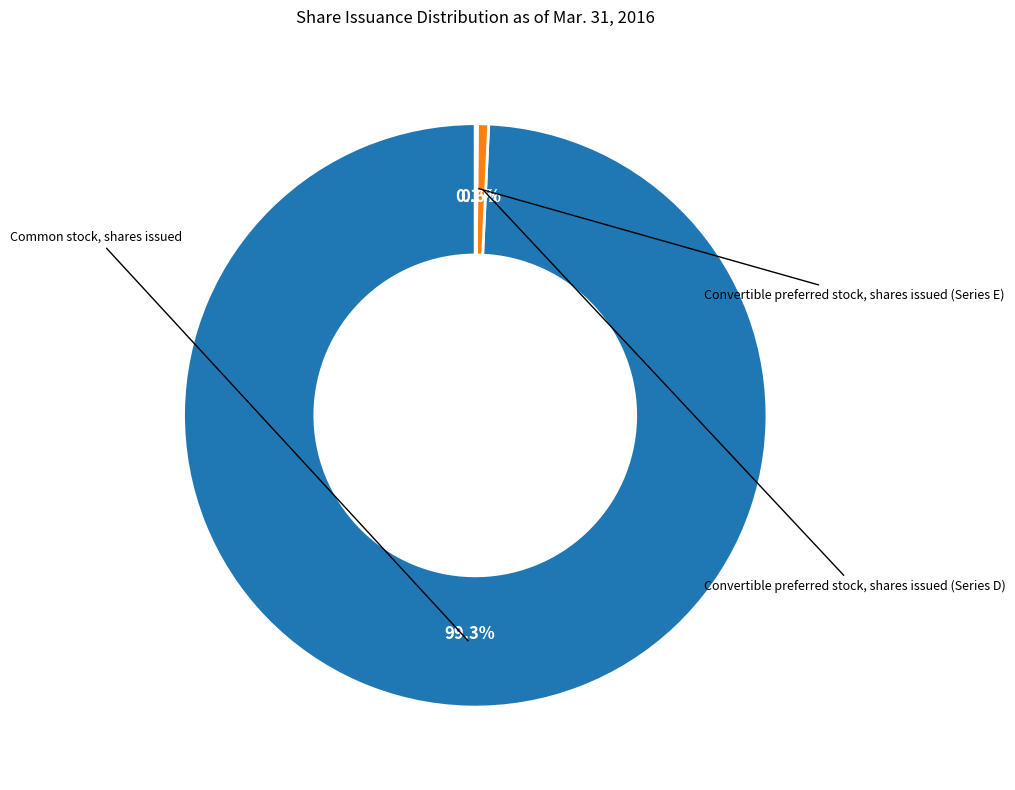

Does any single category account for the majority?

Yes